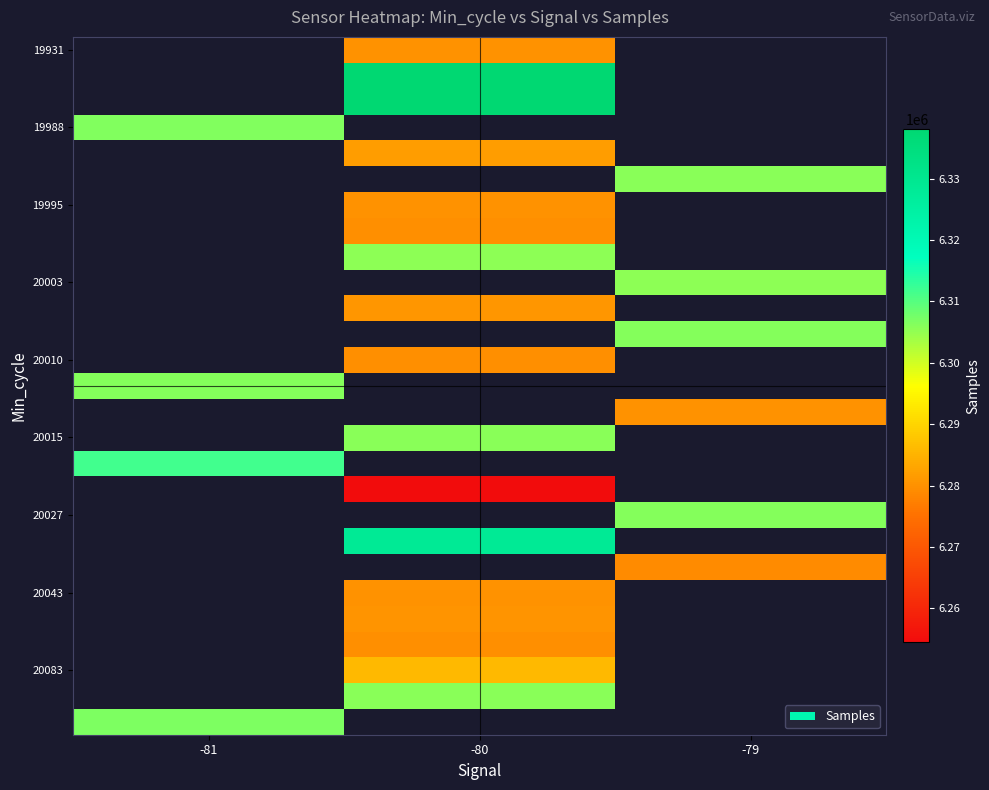

What is the maximum value shown in the chart?

6338061.0